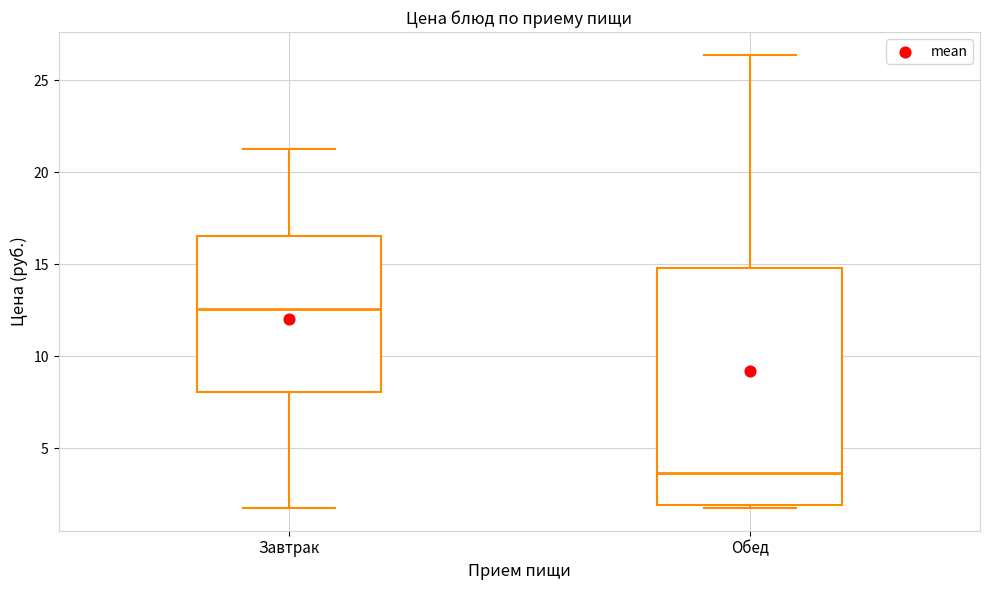

Reading left to right, transcribe this box plot: for each box, give where its median line is, the range the box spans, and where its two whiskers end, as read against the y-axis. The values are not printed on the chart, so give them approximately, as read against the axis.

Завтрак: median 12.5, box 8.0 to 16.5, whiskers 1.5 to 21.0
Обед: median 3.5, box 2.0 to 15.0, whiskers 1.5 to 26.5